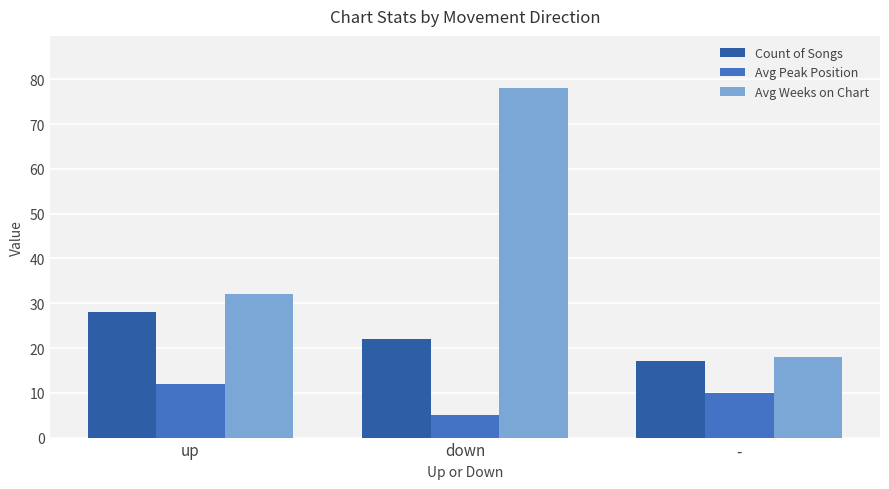

At which label does Count of Songs reach its peak?

up